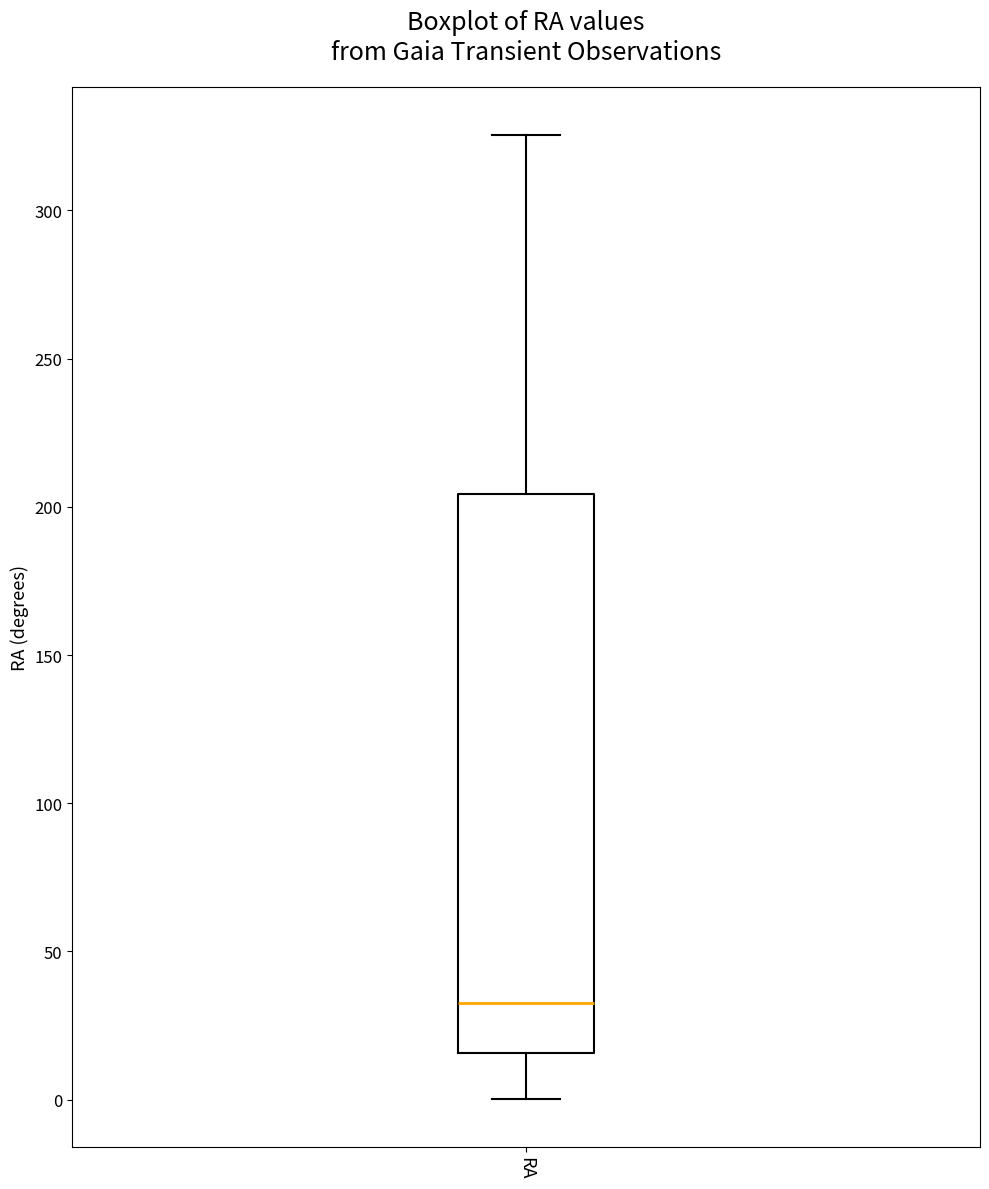

Transcribe this box plot: give where the median line is, the range the box spans, and where the two whiskers end, as read against the y-axis. The values are not printed on the chart, so give them approximately, as read against the axis.

median 35, box 15 to 205, whiskers 0 to 325